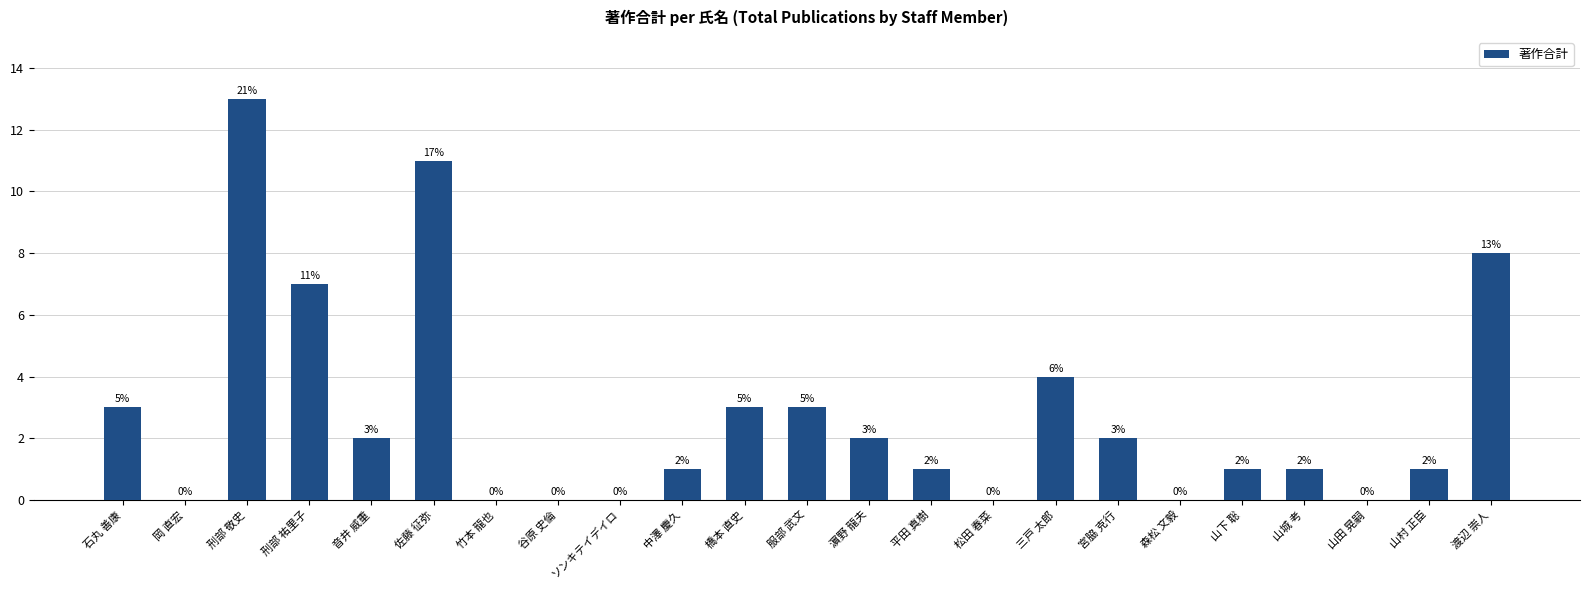

What is the change in value from 谷原 史倫 to 三戸 太郎?

+4